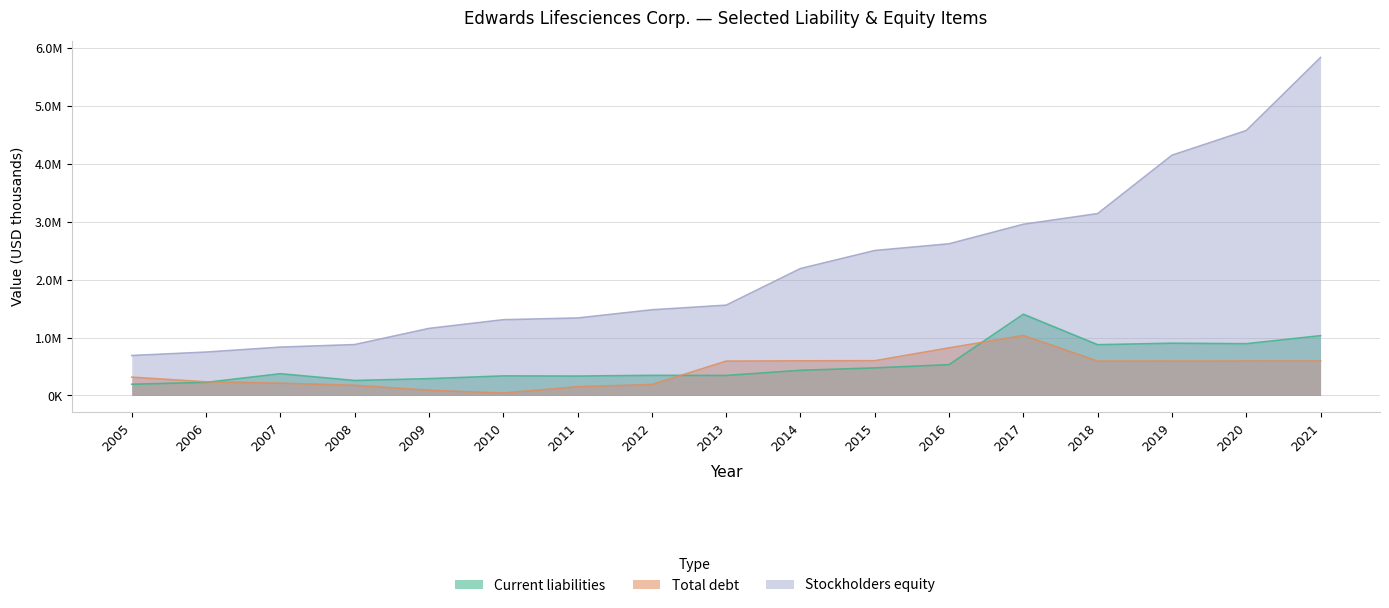

How many times do Current liabilities and Total debt cross each other?

3